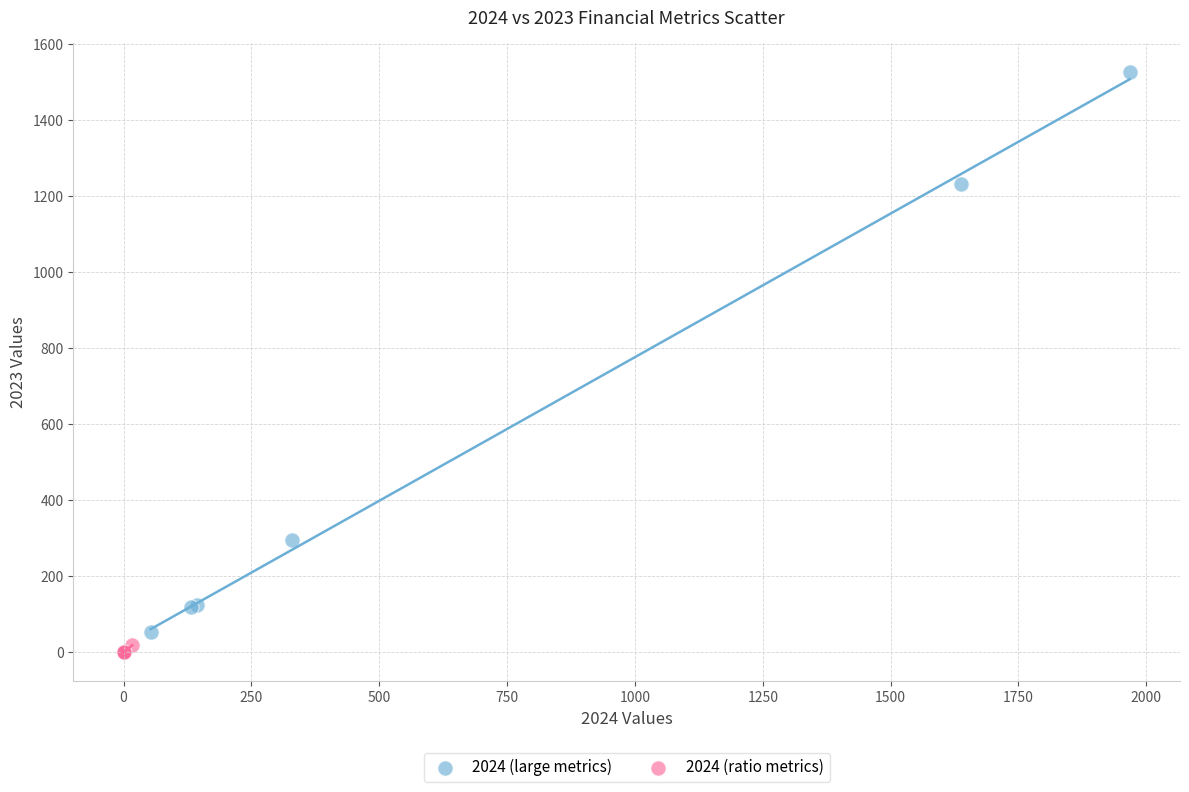

What are all the series names shown in the legend?

2024 (large metrics), 2024 (ratio metrics)